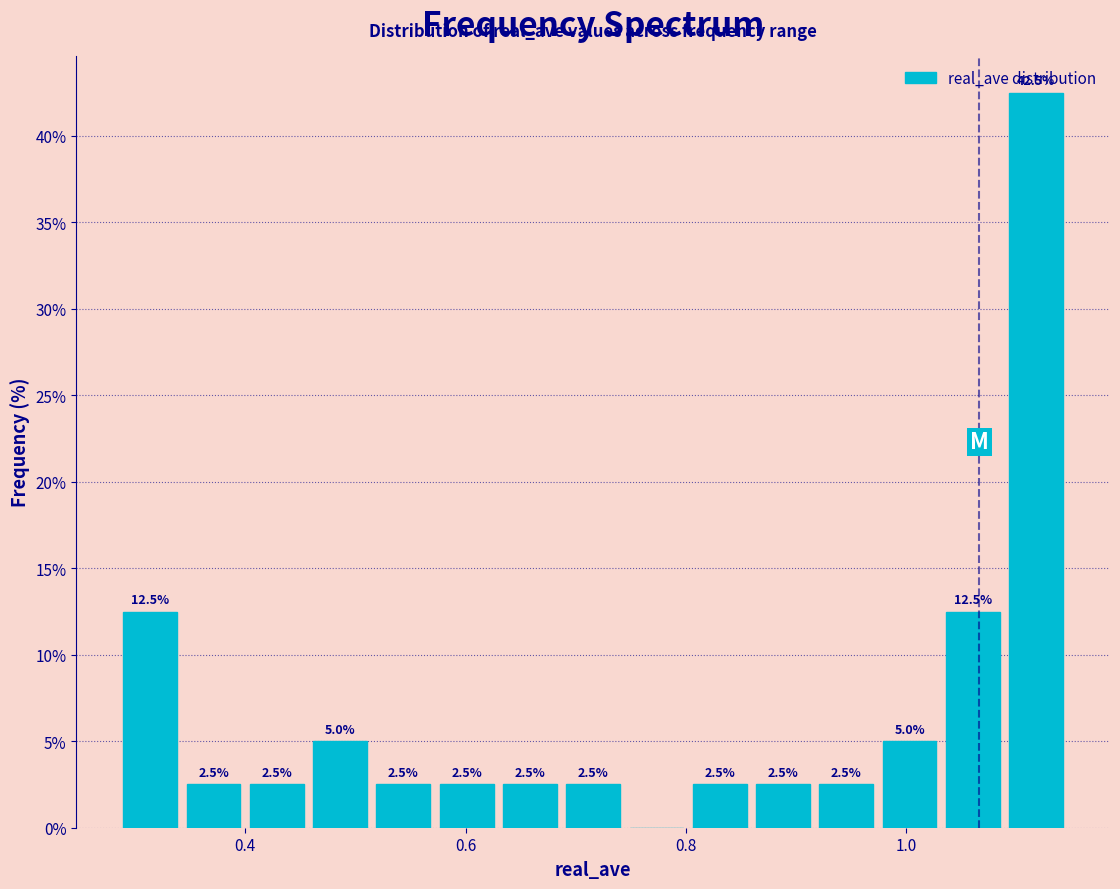

Read against the x-axis, roughly where is the centre of the tallest bar?

1.12